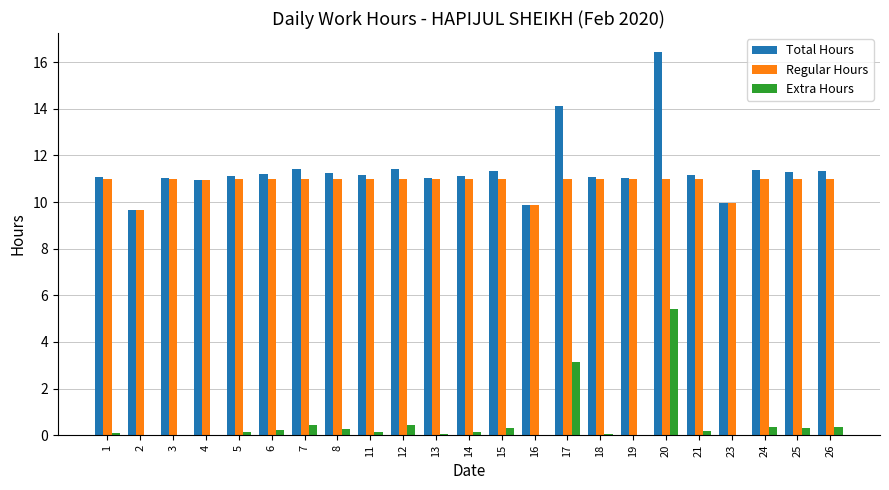

Is the value of Extra Hours at 2 greater than the value of Total Hours at 3?

No